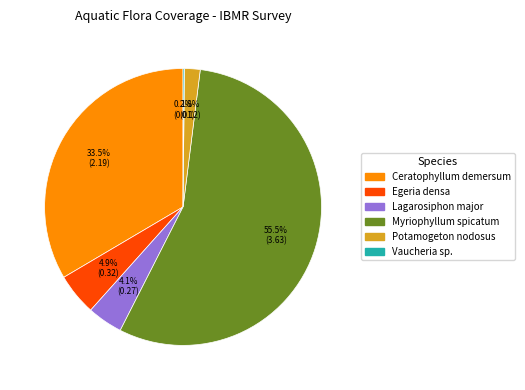

Between Egeria densa and Myriophyllum spicatum, which is larger?

Myriophyllum spicatum